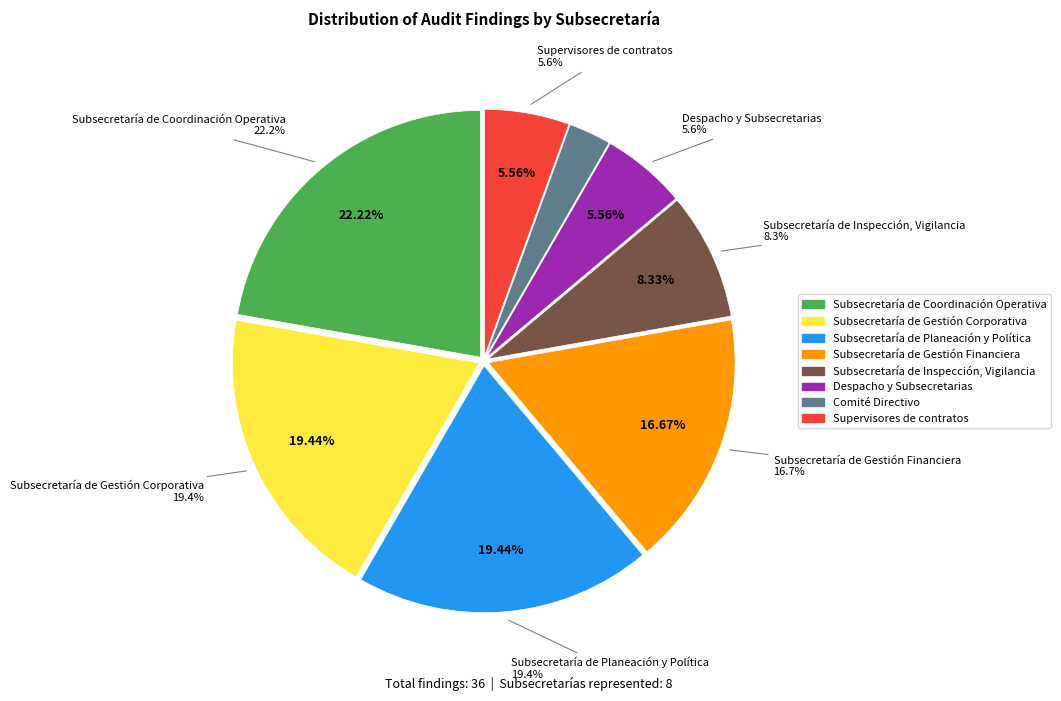

Count the number of slices in the pie.

8